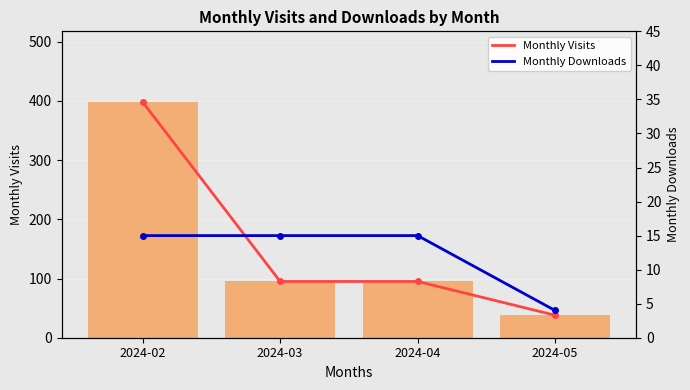

Which series has the largest total across all categories?

Monthly Visits Line